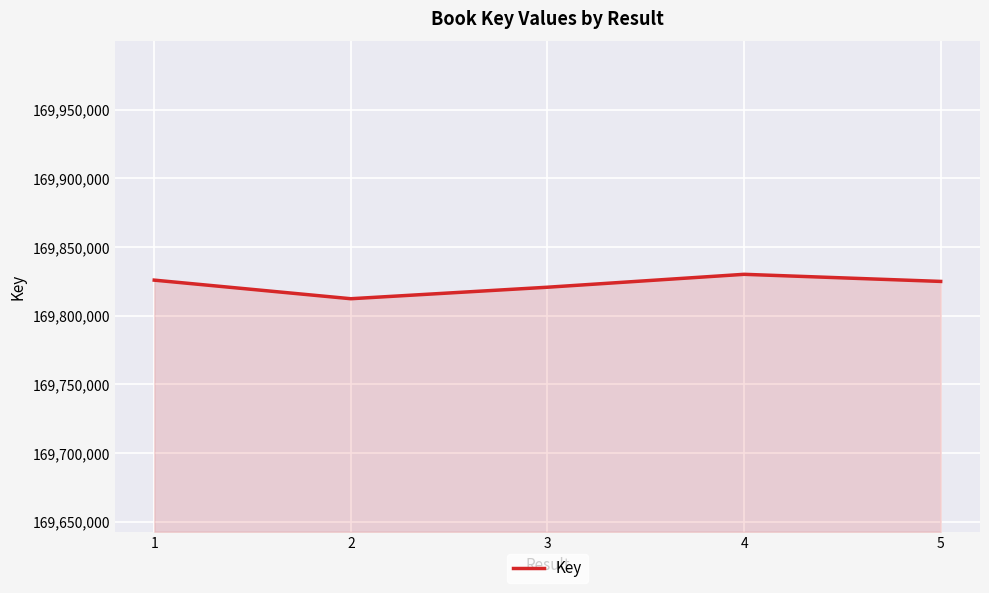

What is the maximum value shown in the chart?

169830135